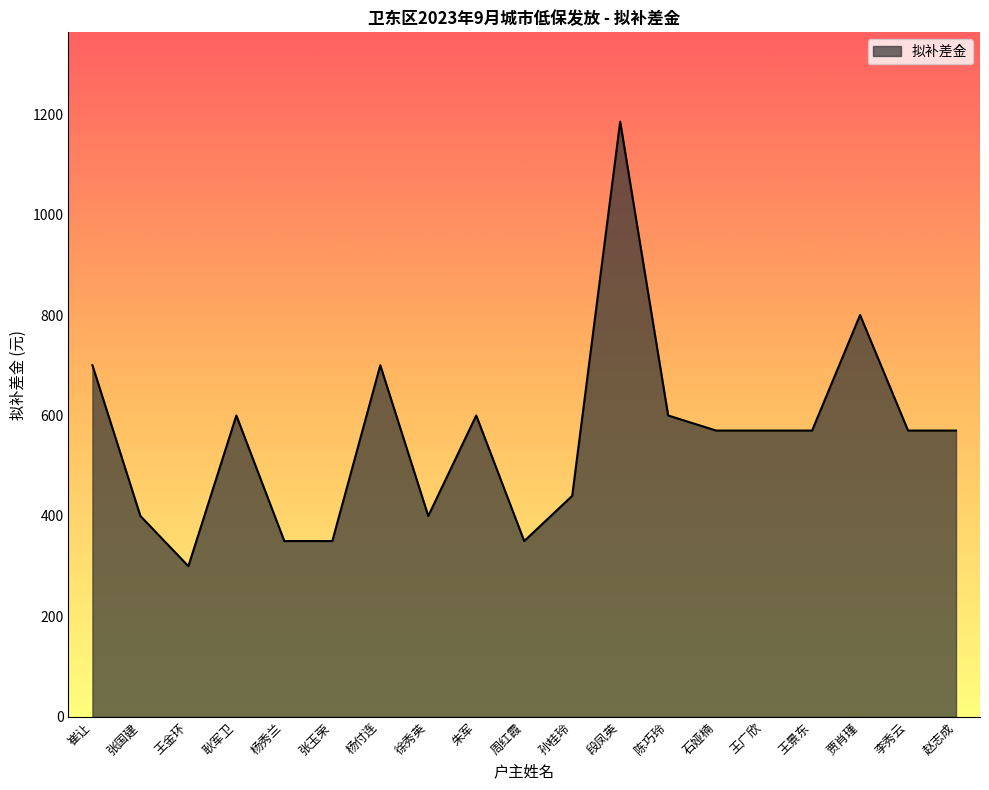

Reading right to left, extract all data points from this chart.

赵志成=570	李秀云=570	贾肖瑾=800	王景东=570	王广欣=570	石娅楠=570	陈巧玲=600	段凤英=1185	孙桂玲=440	周红霞=350	朱军=600	徐秀英=400	杨付连=700	张玉荣=350	杨秀兰=350	耿军卫=600	王金环=300	张国建=400	崔让=700